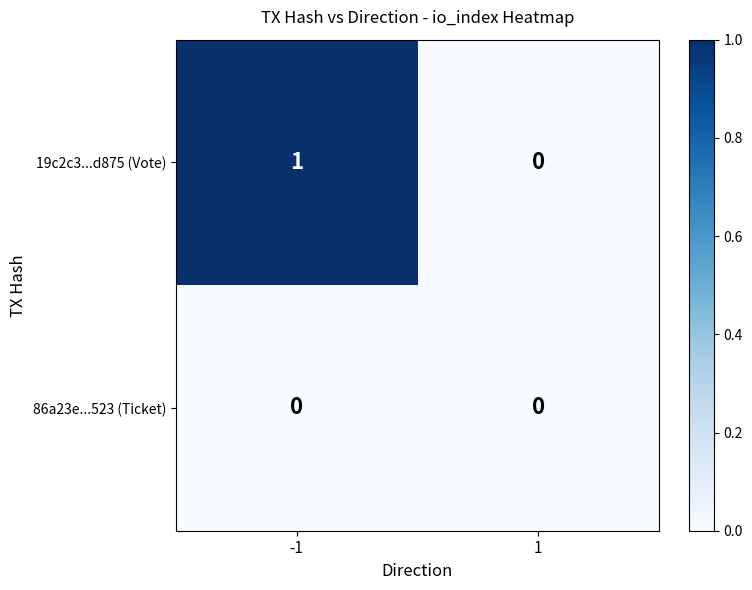

Reading left to right, extract all data points from this chart.

19c2c3...d875 (Vote): 1	0
86a23e...523 (Ticket): 0	0